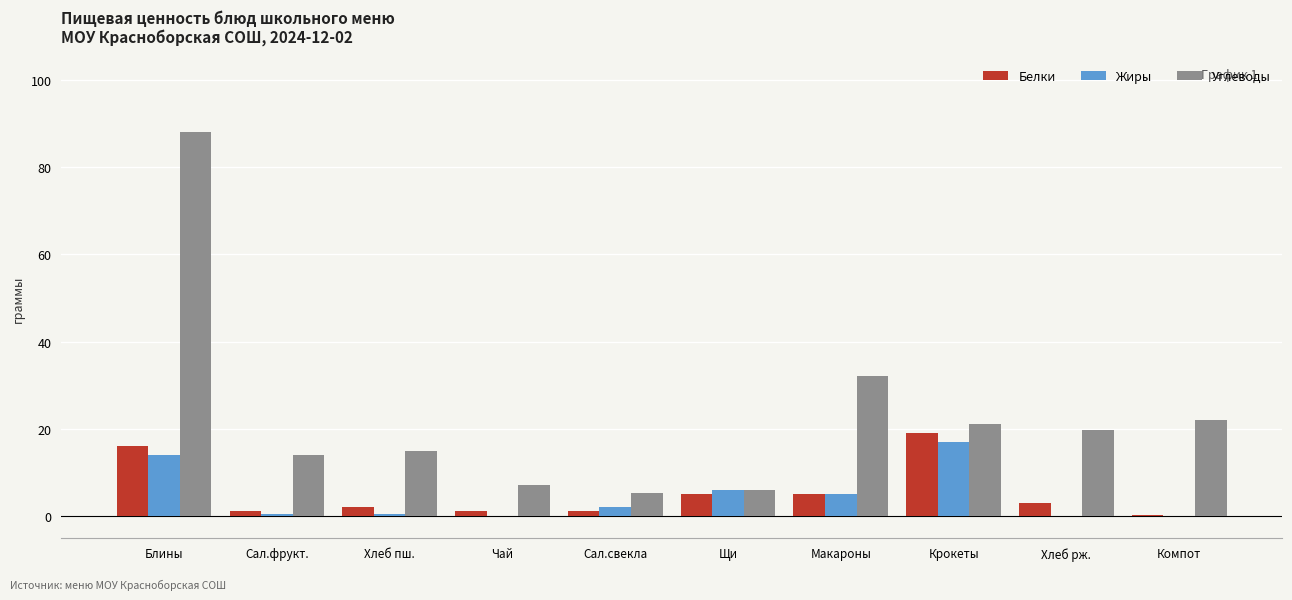

What is the sum of all Жиры values?

44.8